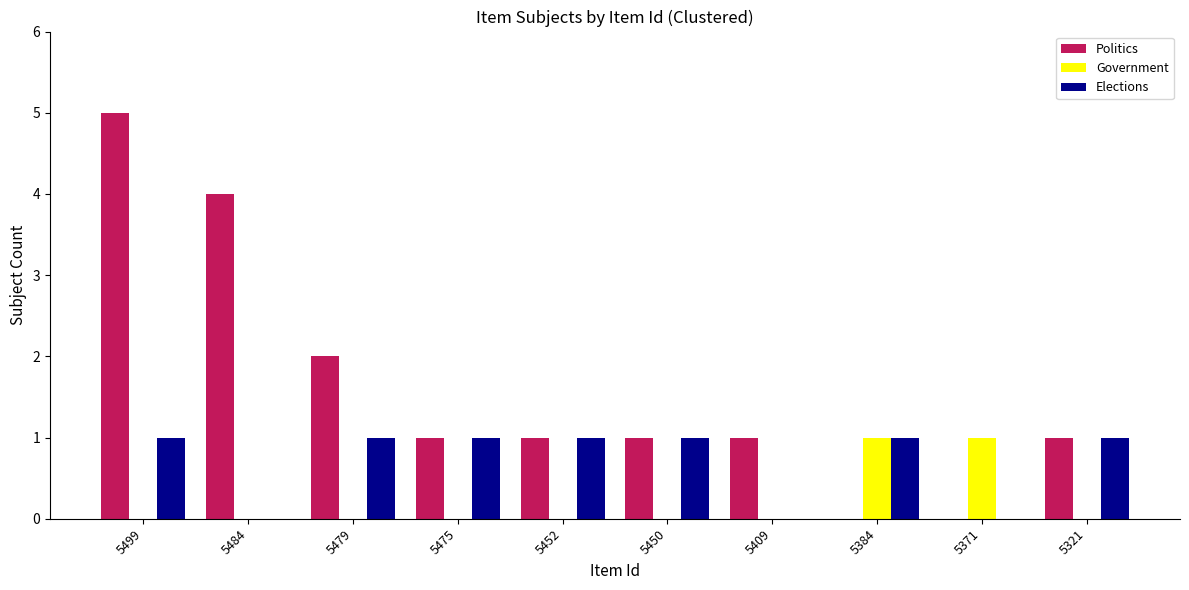

Are the bars grouped side by side (vs. stacked)?

Yes